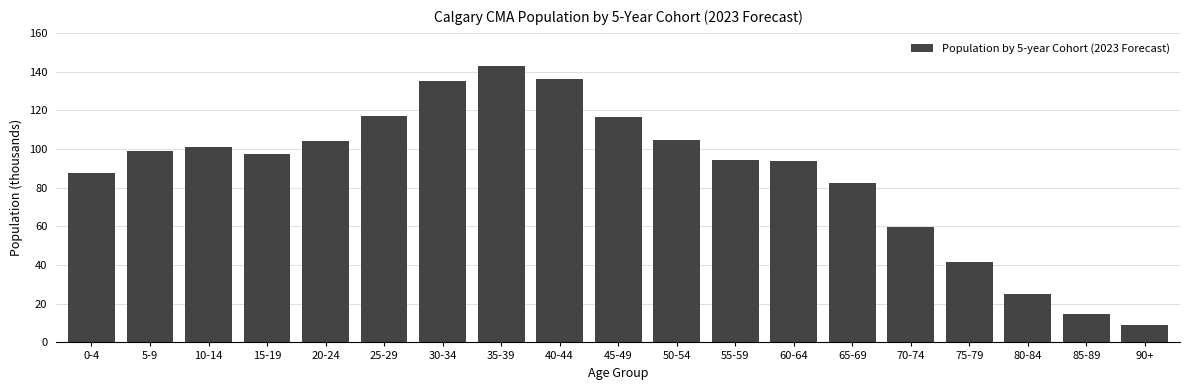

Which has a higher value, 75-79 or 80-84?

75-79